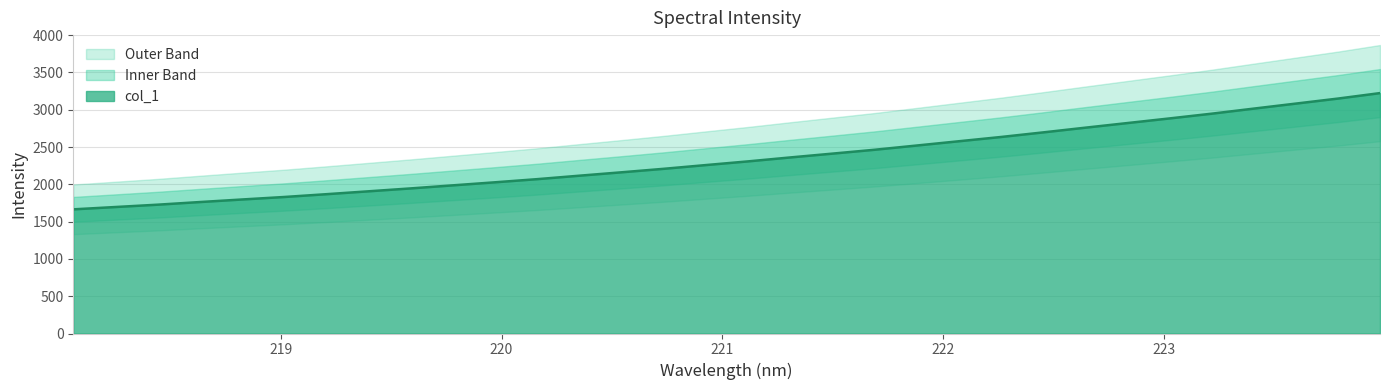

The value at 219.9712 is 1083.9. True or false?

False